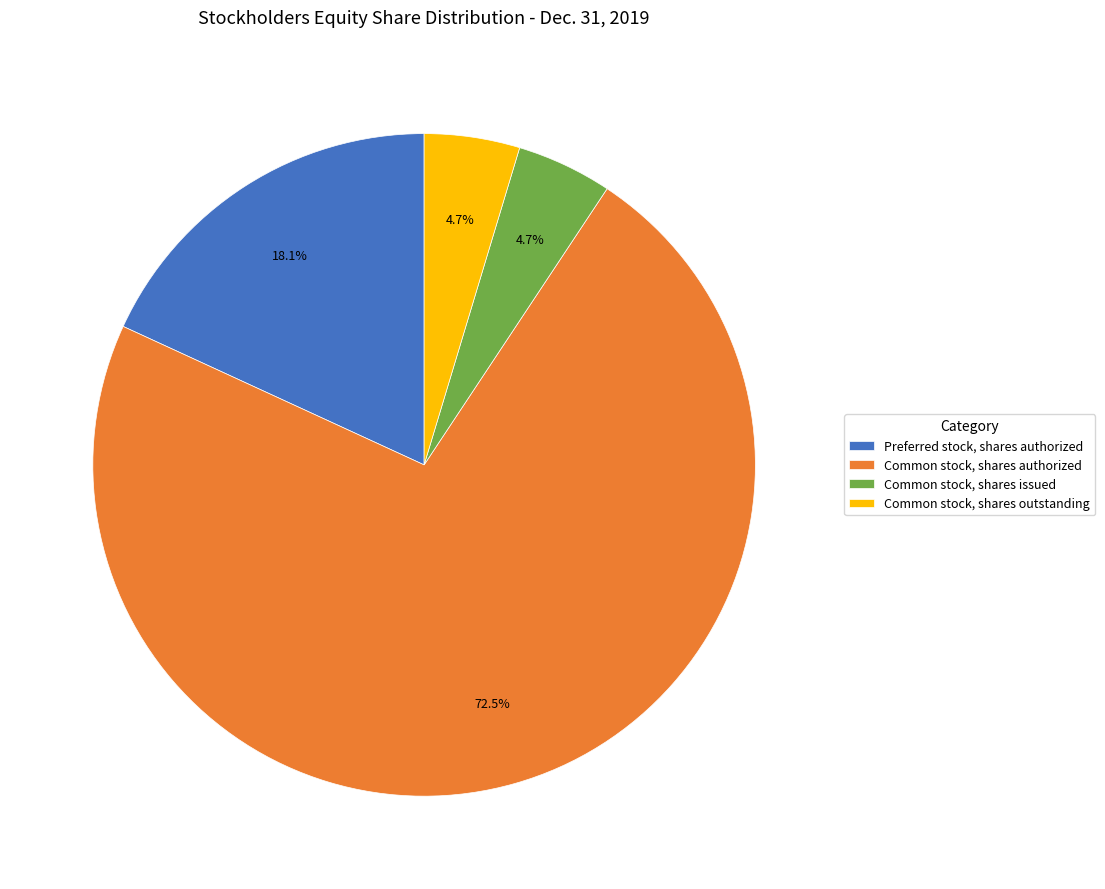

What percentage do Common stock, shares issued and Common stock, shares authorized together represent?

77.2%